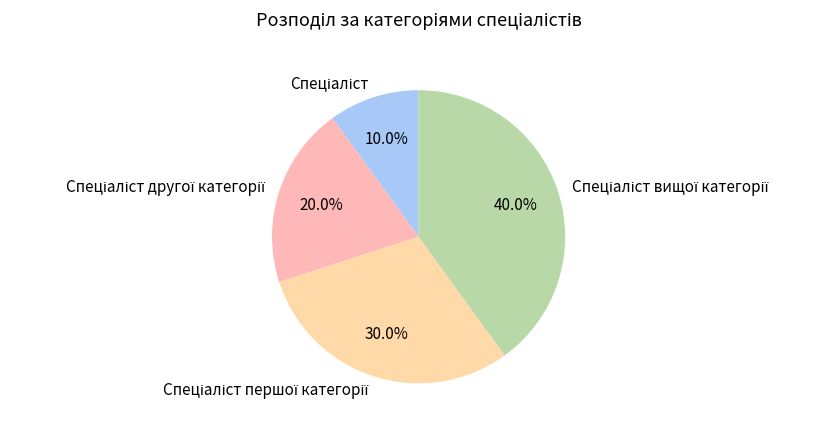

Is there any slice that represents more than half of the pie?

No